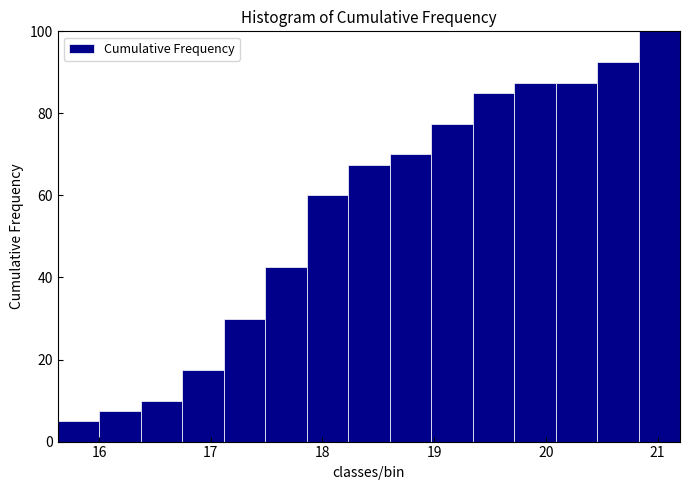

Around what value on the x-axis is the tallest bar? Give the approximate position of its centre, as read against the axis.

21.0